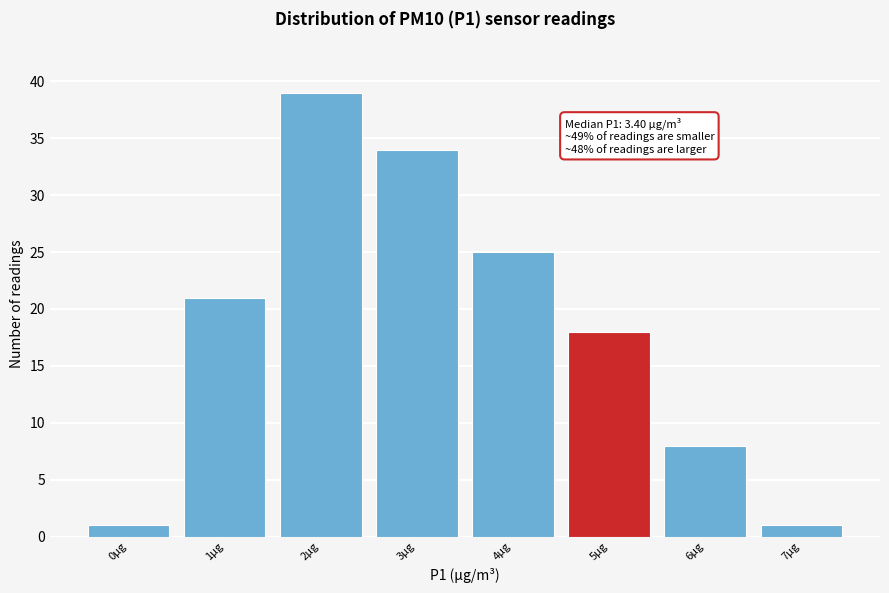

Reading left to right, transcribe all the data shown in this chart.

0µg=1	1µg=21	2µg=39	3µg=34	4µg=25	5µg=18	6µg=8	7µg=1